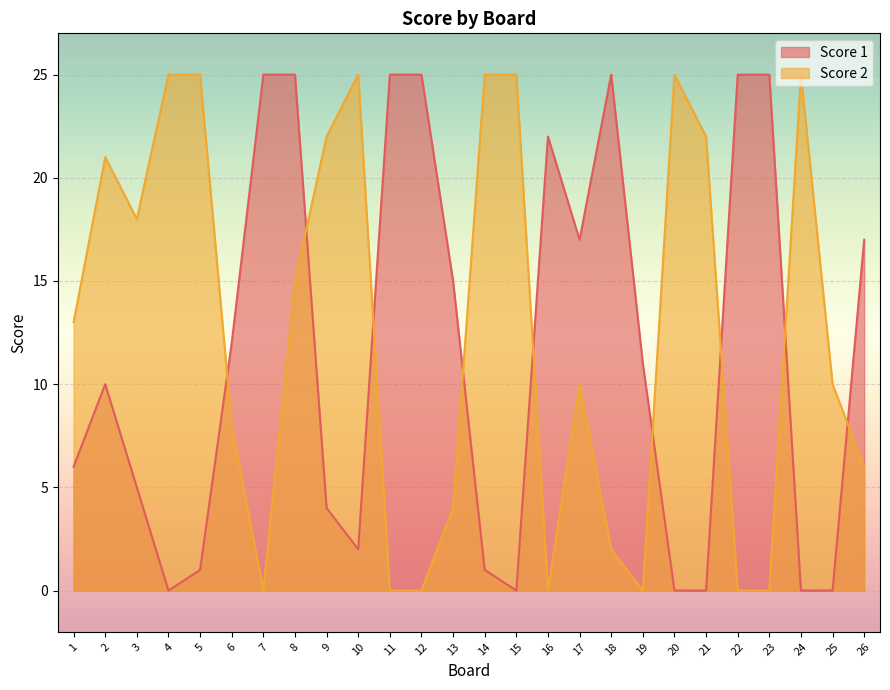

How many values in the Score 2 series exceed 13?

12